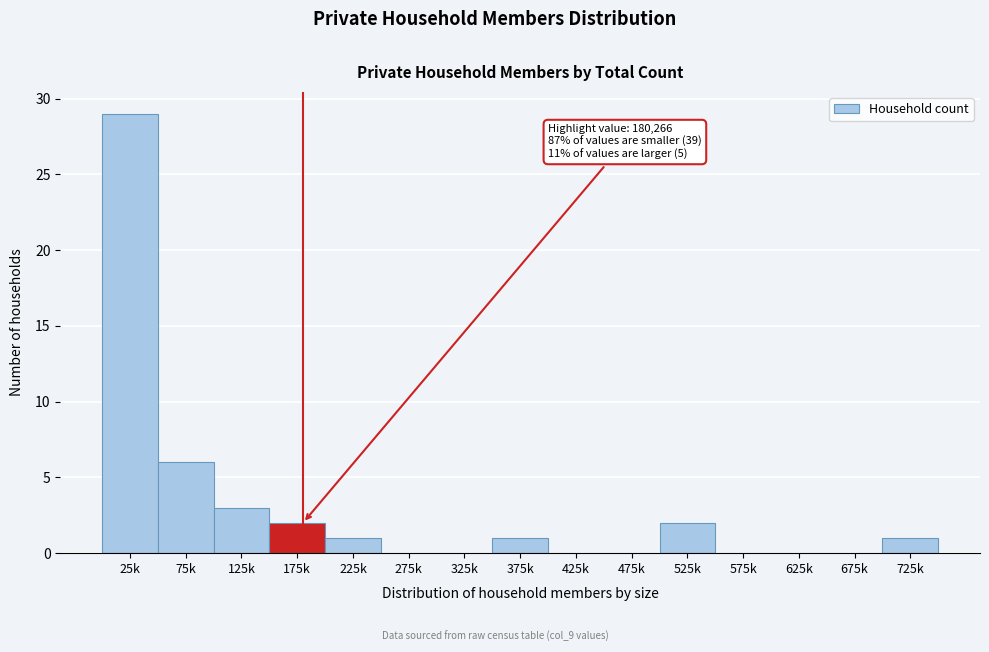

Reading right to left, list all the values displayed in this chart.

725k=1	675k=0	625k=0	575k=0	525k=2	475k=0	425k=0	375k=1	325k=0	275k=0	225k=1	175k=2	125k=3	75k=6	25k=29